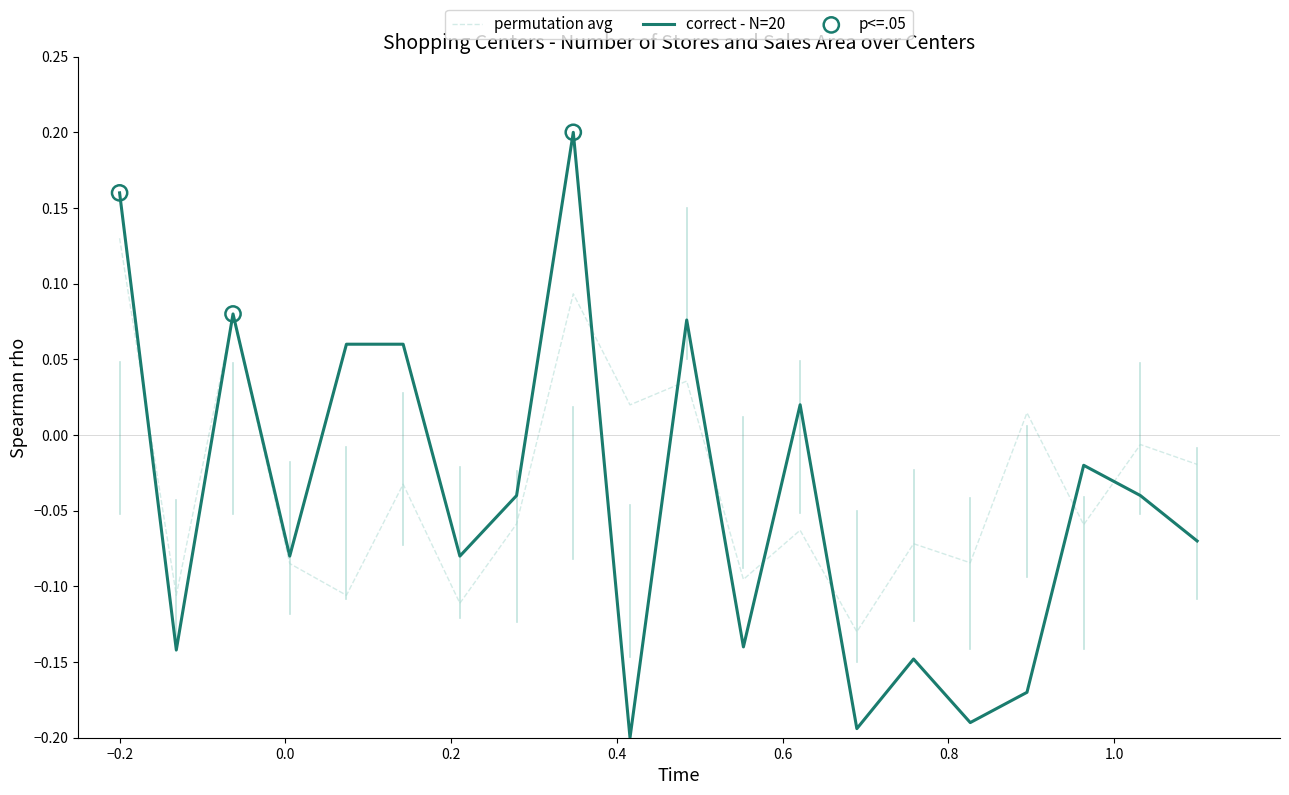

Which series has the largest total across all categories?

permutation avg